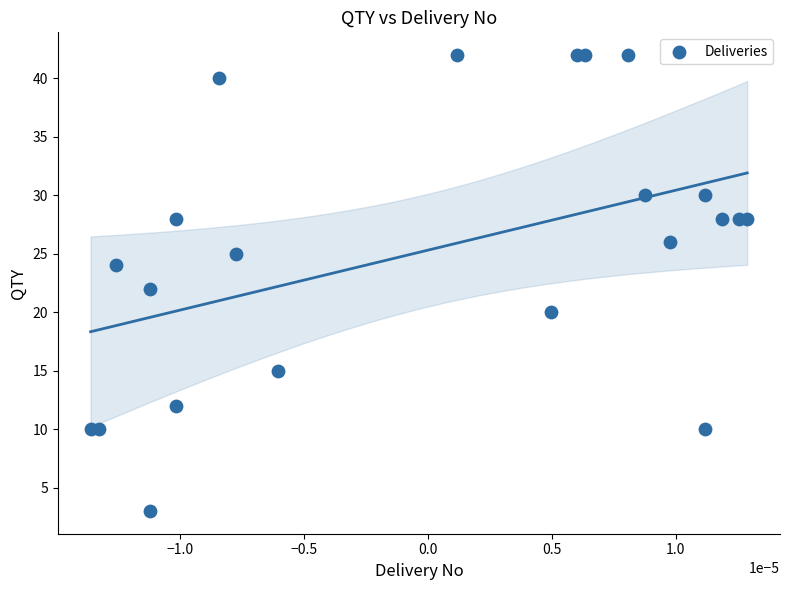

What is the range of Y values (max minus min)?

39